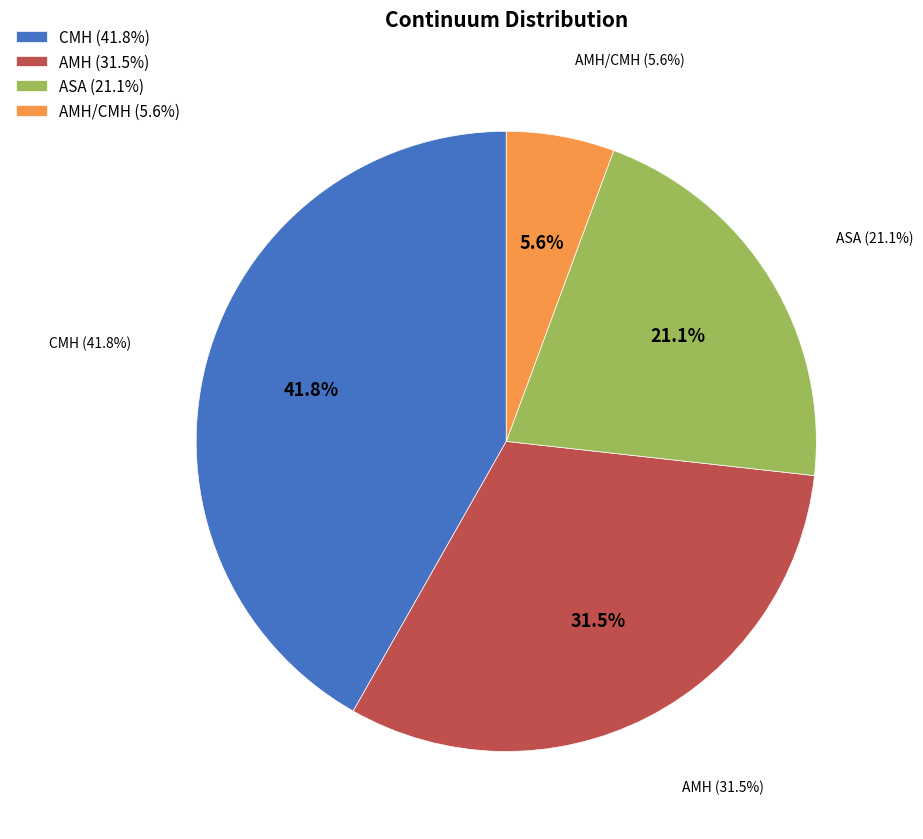

To the nearest percent, what is the average slice percentage?

25%